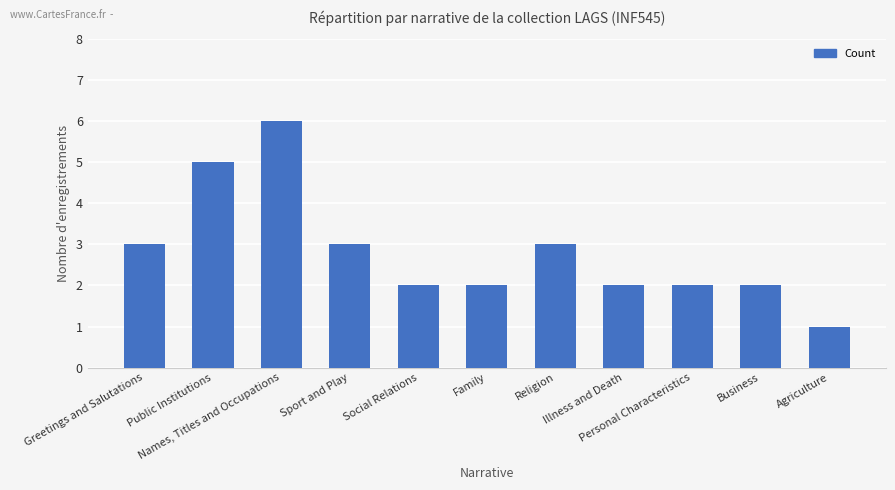

Which label corresponds to the largest value in the chart?

Names, Titles and Occupations